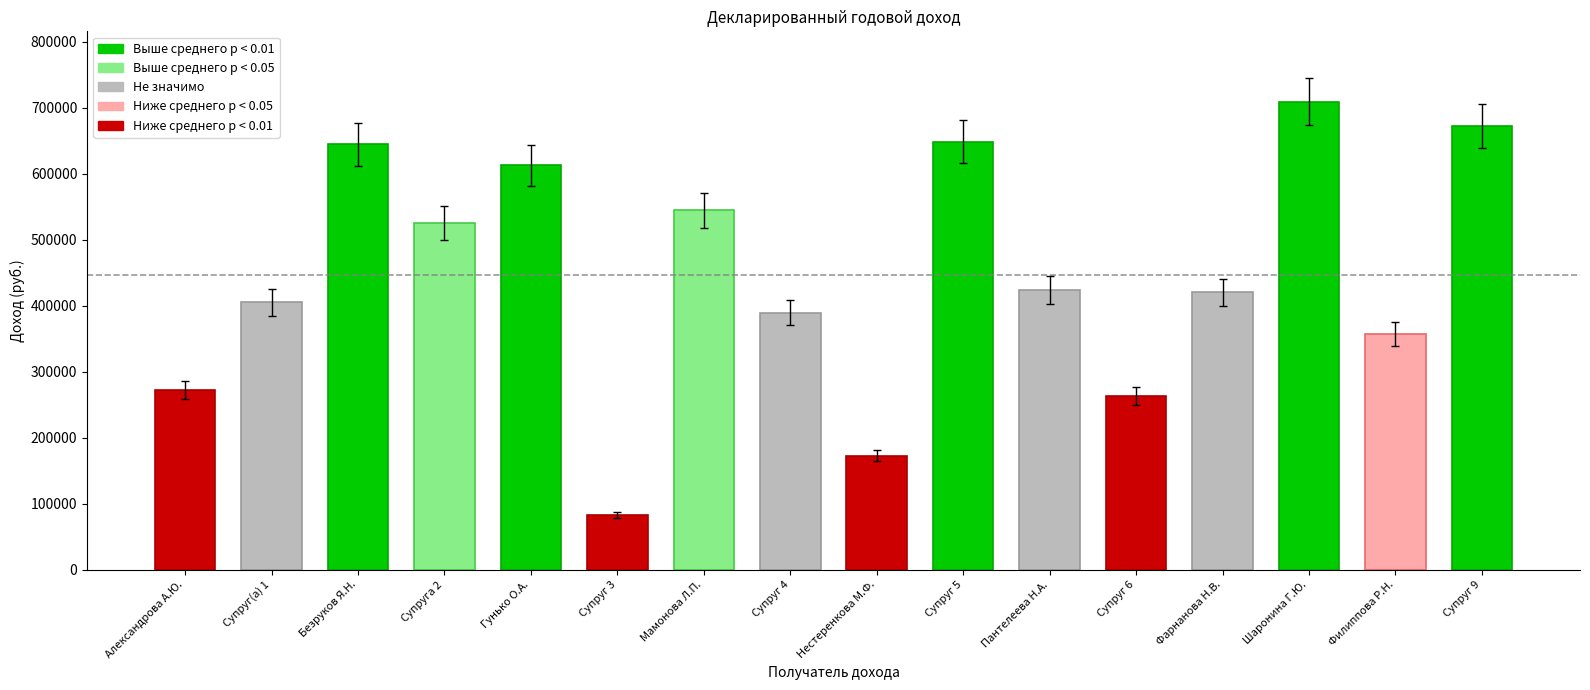

Is it true that the value at Супруг 3 is 82799.3?

True